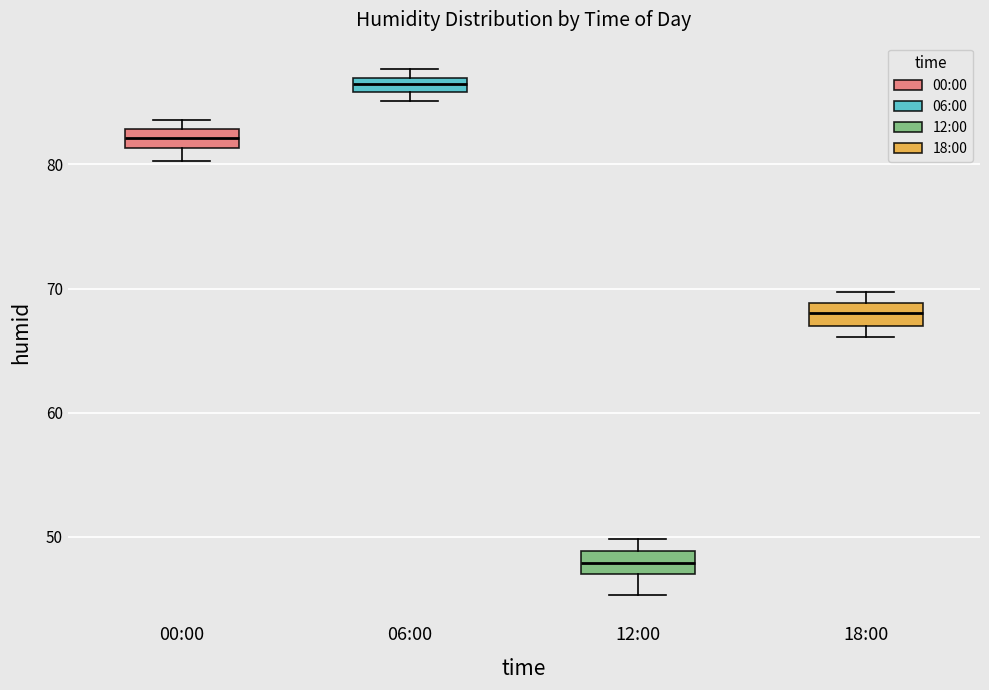

Which box's median line is the highest?

06:00